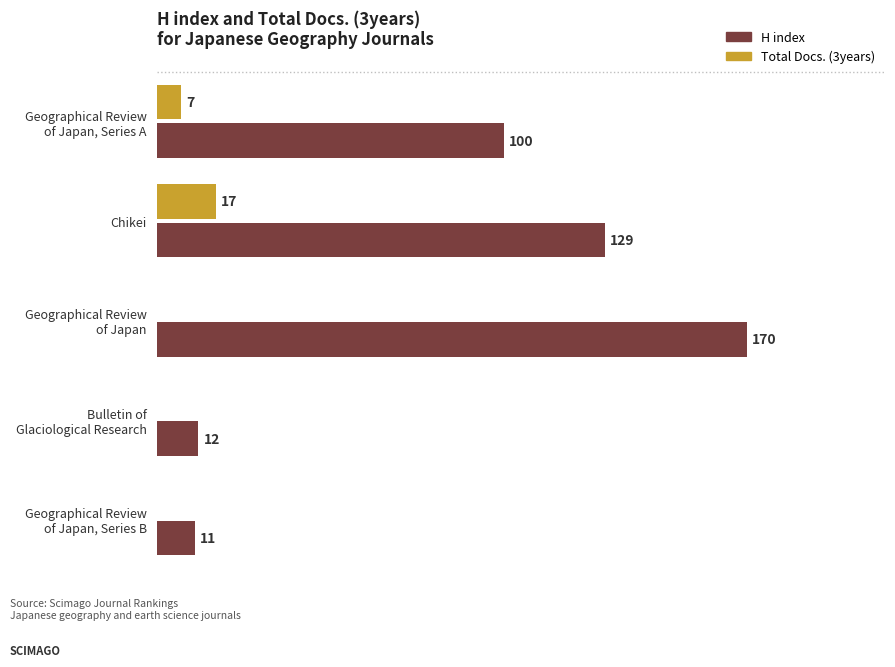

At which category is the sum across all series the highest?

Geographical Review
of Japan